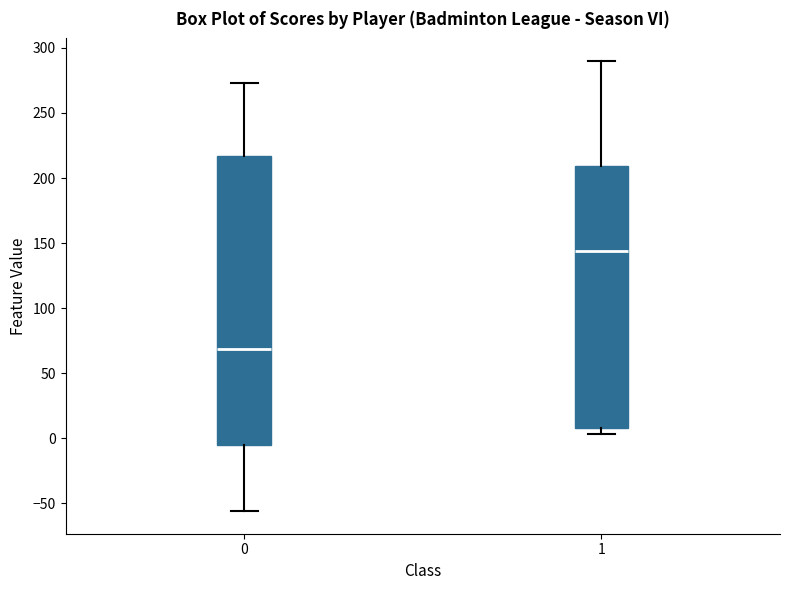

Which box's median line is the lowest?

0